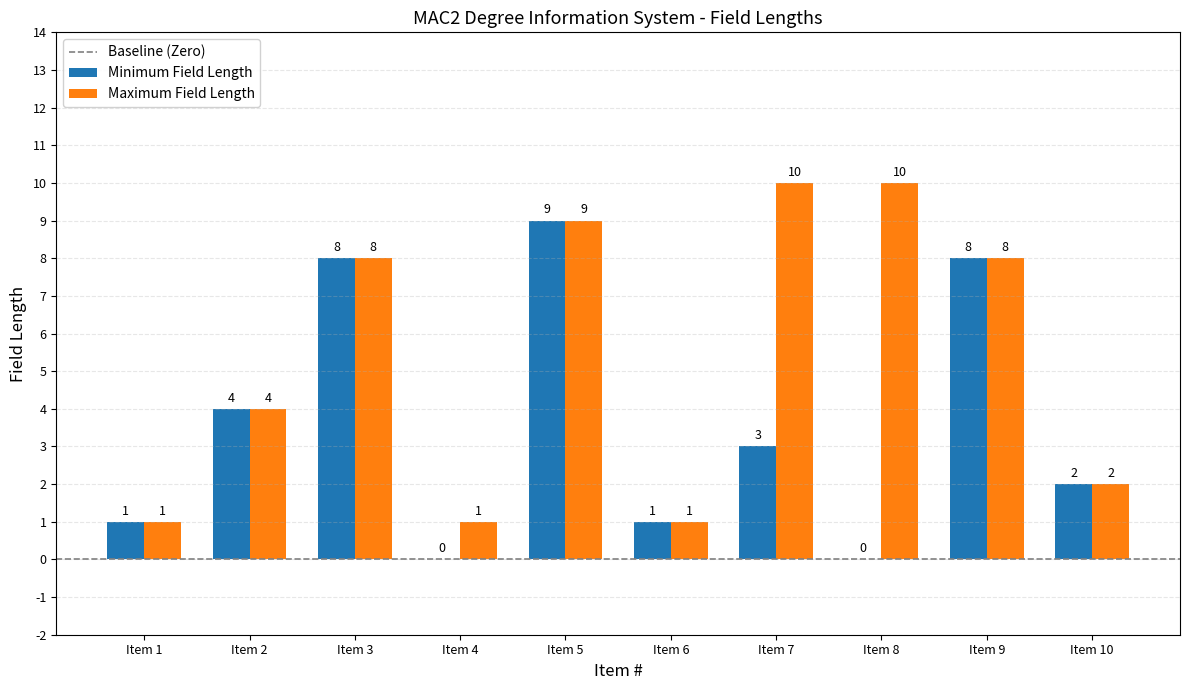

What is the total value across all series at Item 7?

13